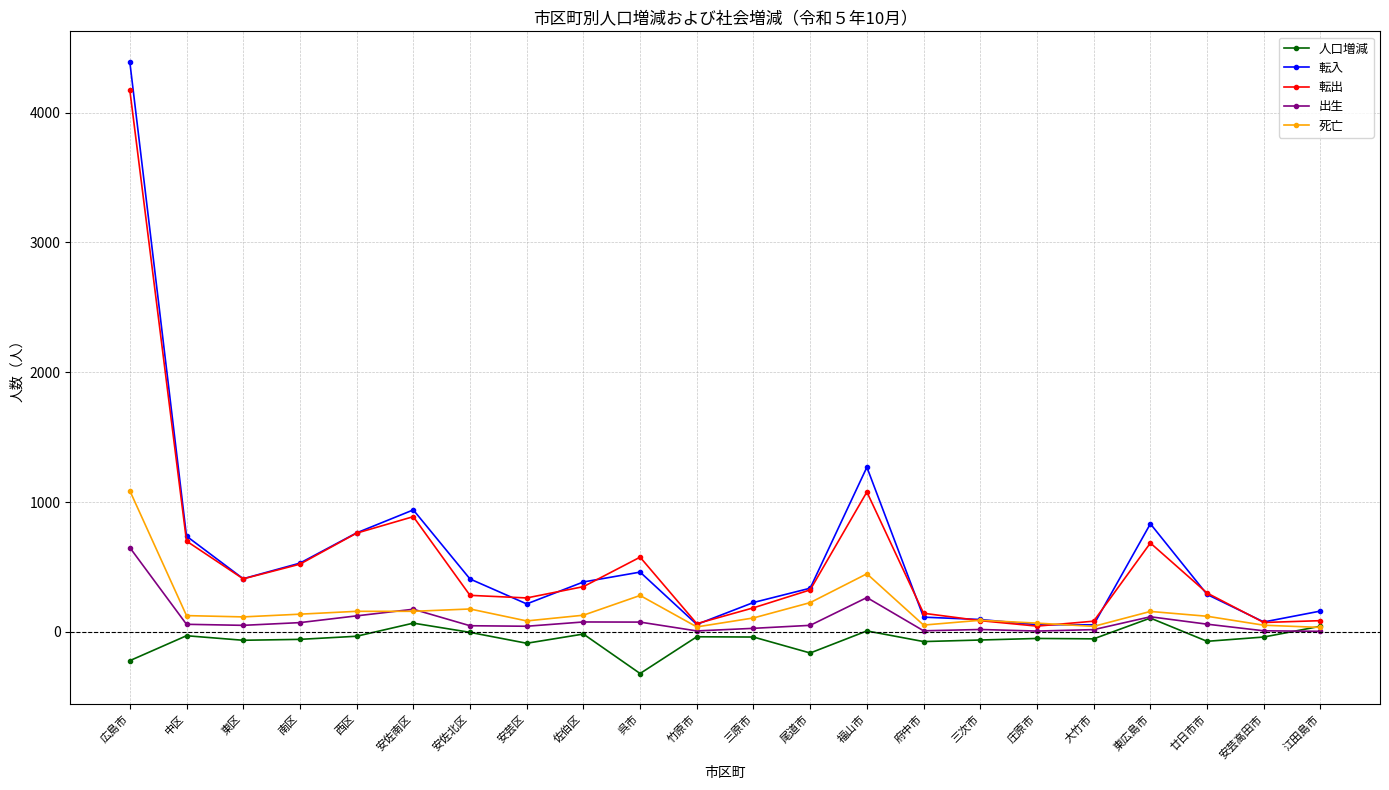

What position from the left is 府中市?

15